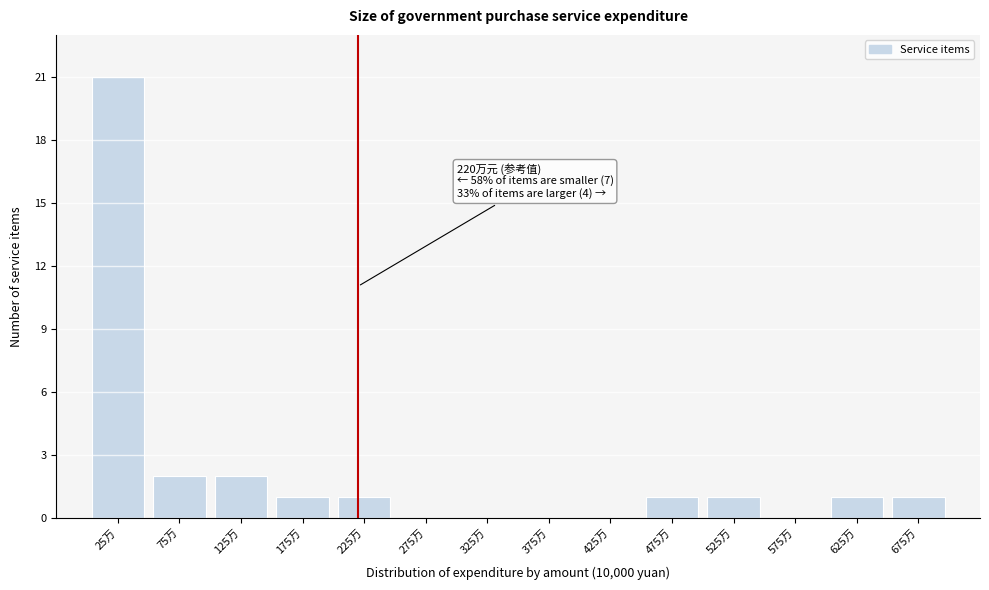

Over which range of the x-axis is the bar tallest?

0 to 50